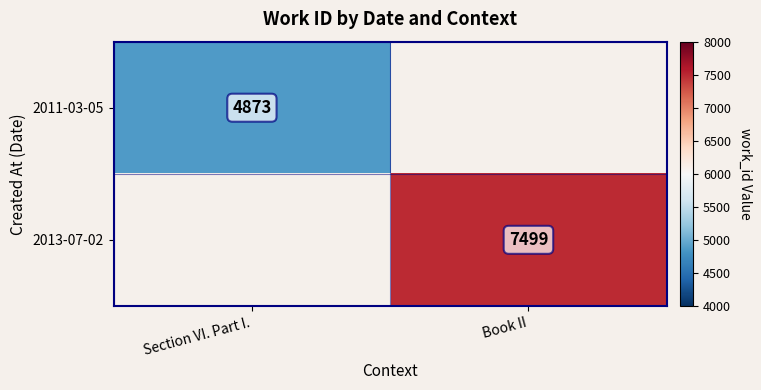

True or false: 2011-03-05 has a value of 2708 at Section VI. Part I..

False